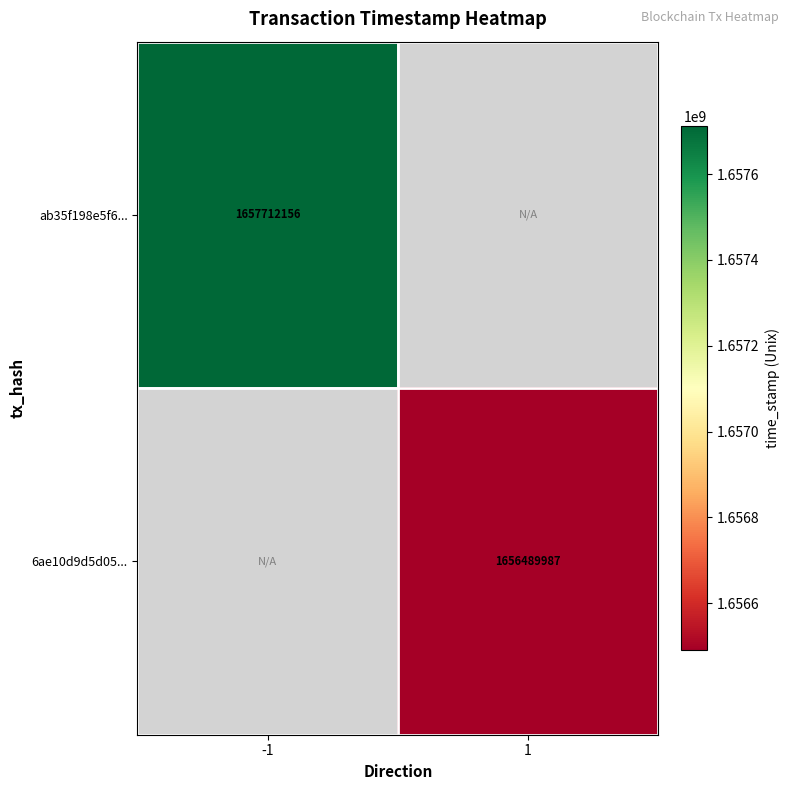

The 6ae10d9d5d05... series shows 1656489987 at 1. True or false?

True